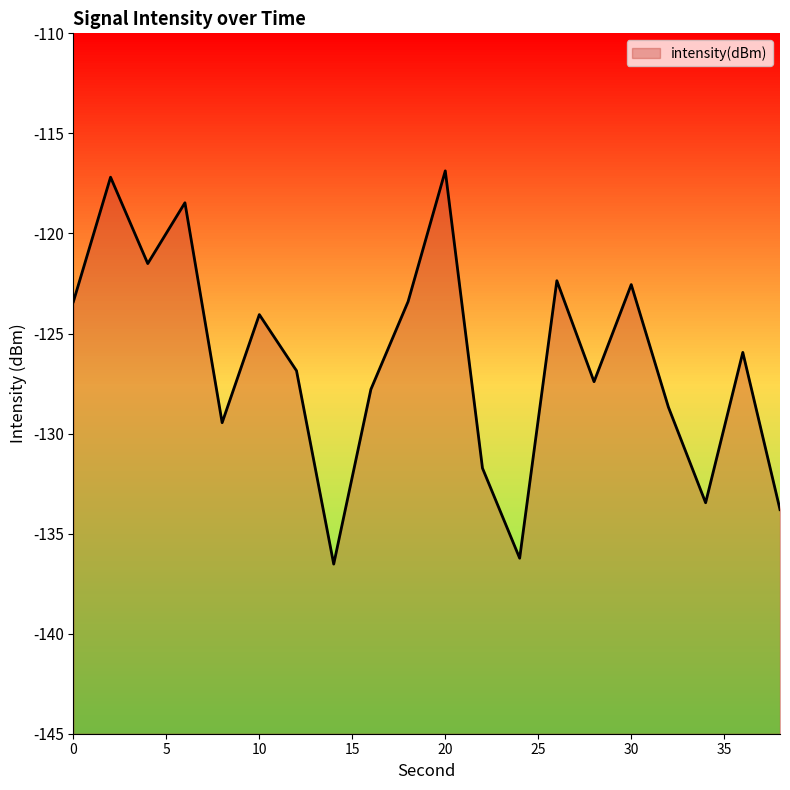

List the labels in order of value, largest first.

20, 2, 6, 4, 26, 30, 18, 0, 10, 36, 12, 28, 16, 32, 8, 22, 34, 38, 24, 14